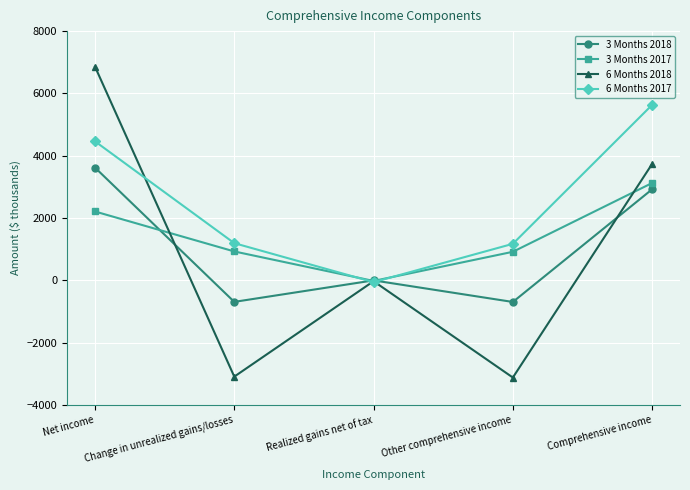

How many lines are shown in the chart?

4